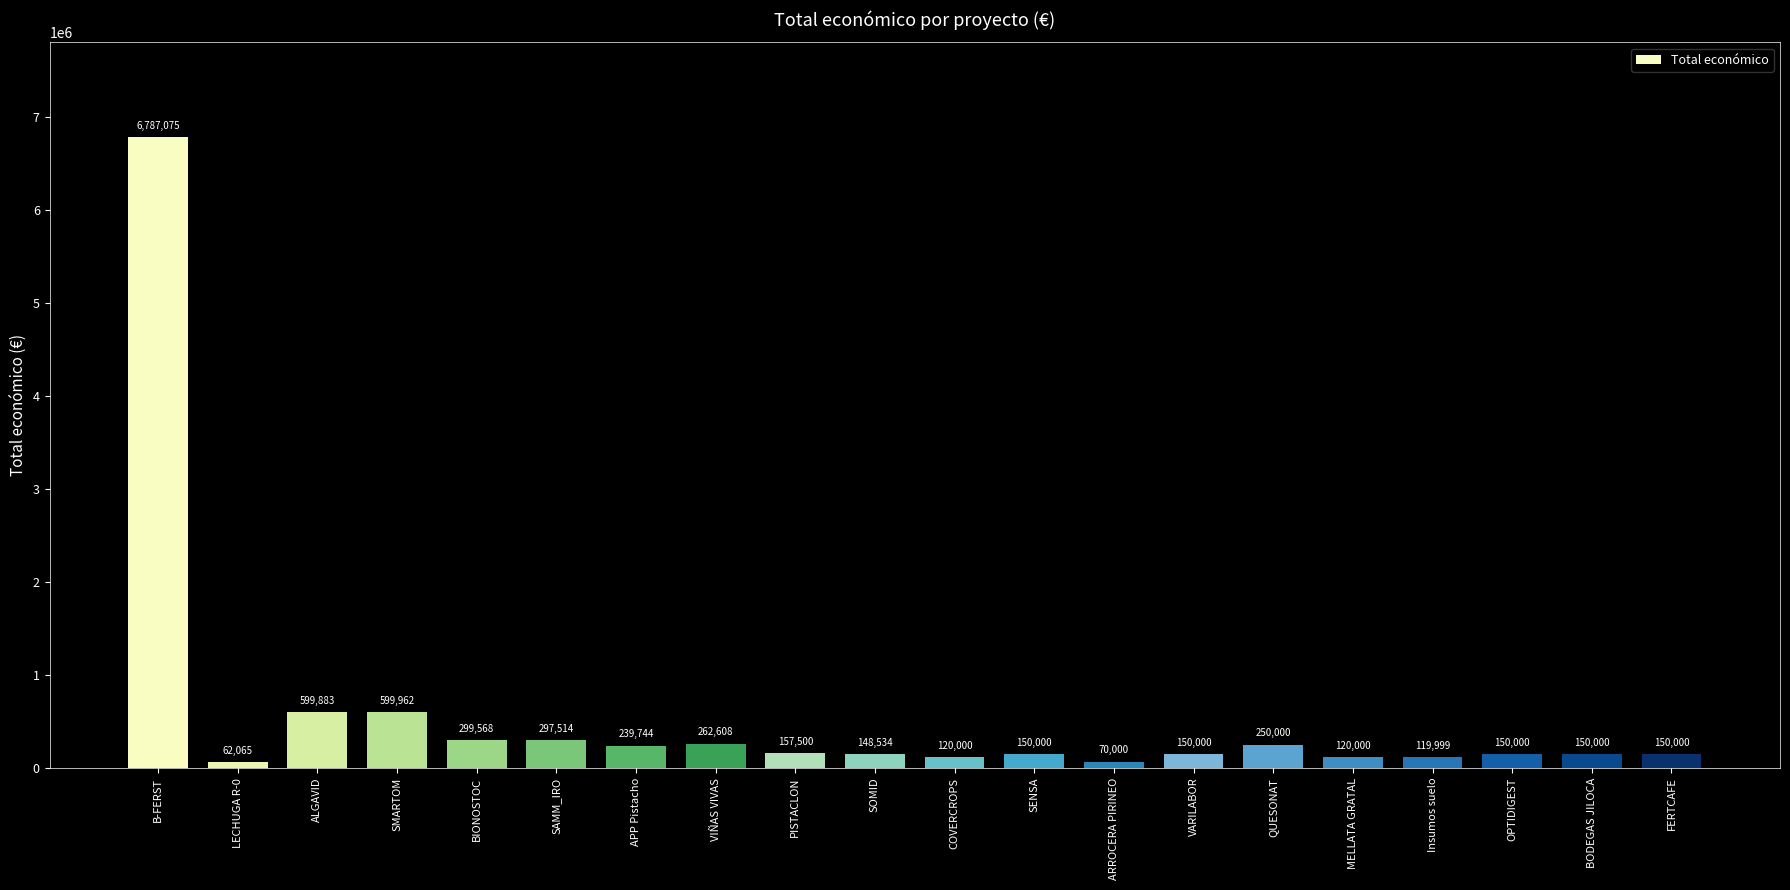

What position from the right is COVERCROPS?

10